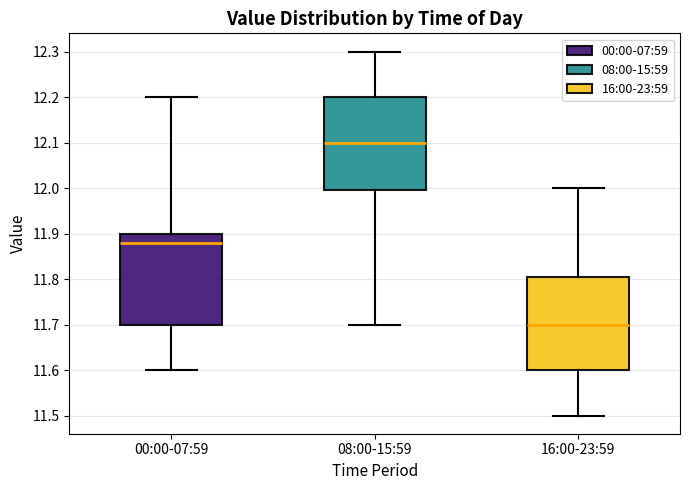

Which box's median line is the lowest?

16:00-23:59